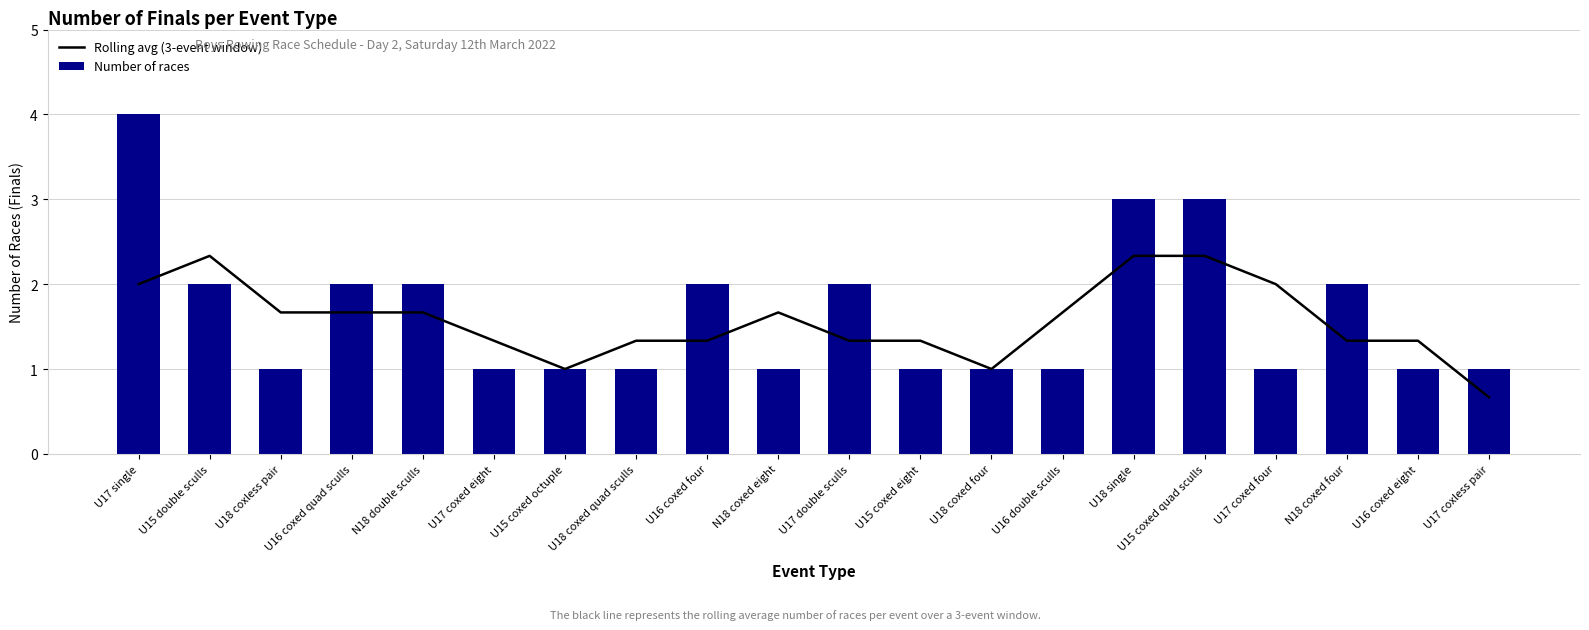

The Number of races series shows 3.0 at U16 coxed four. True or false?

False